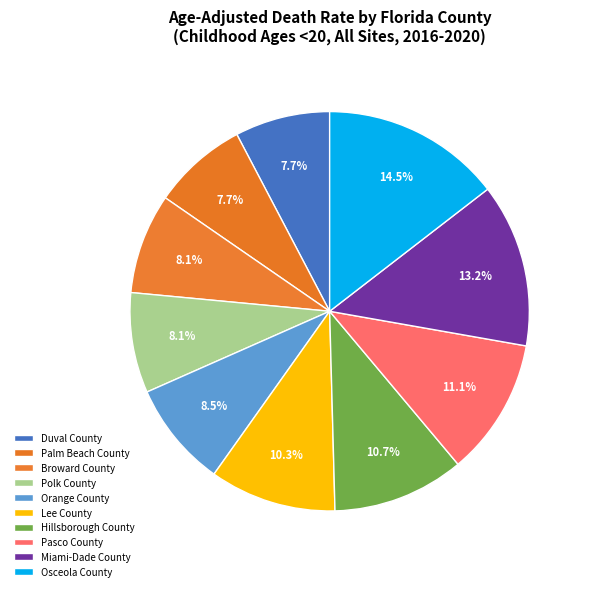

How many slices are in this pie chart?

10